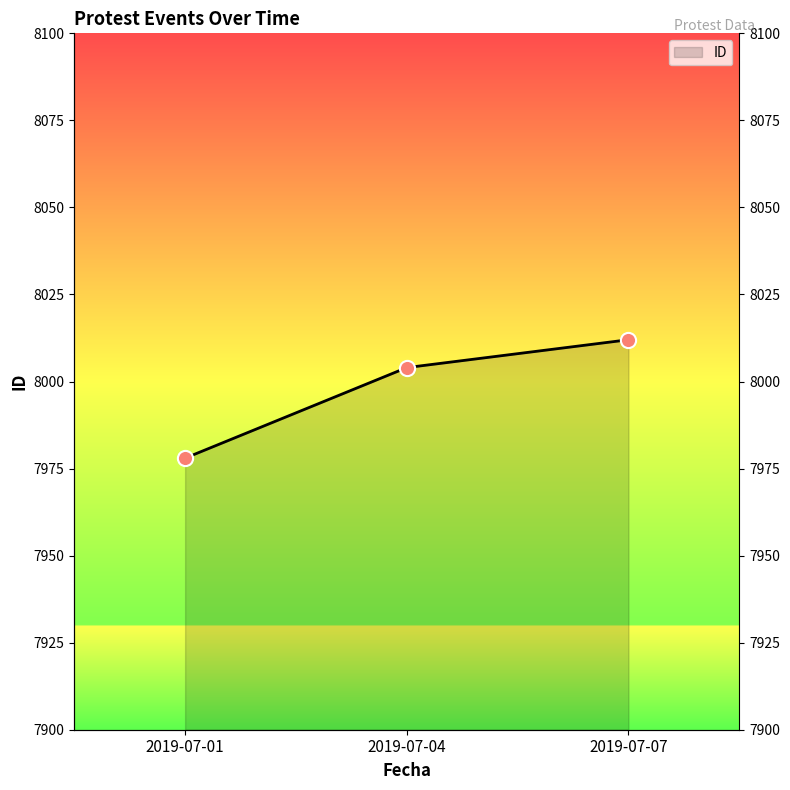

What is the change in value from 2019-07-01 to 2019-07-07?

+34